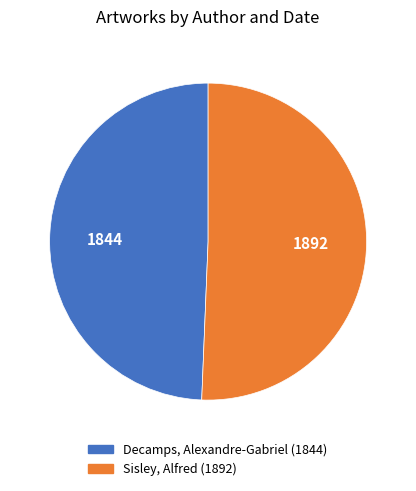

Does any single category account for the majority?

Yes